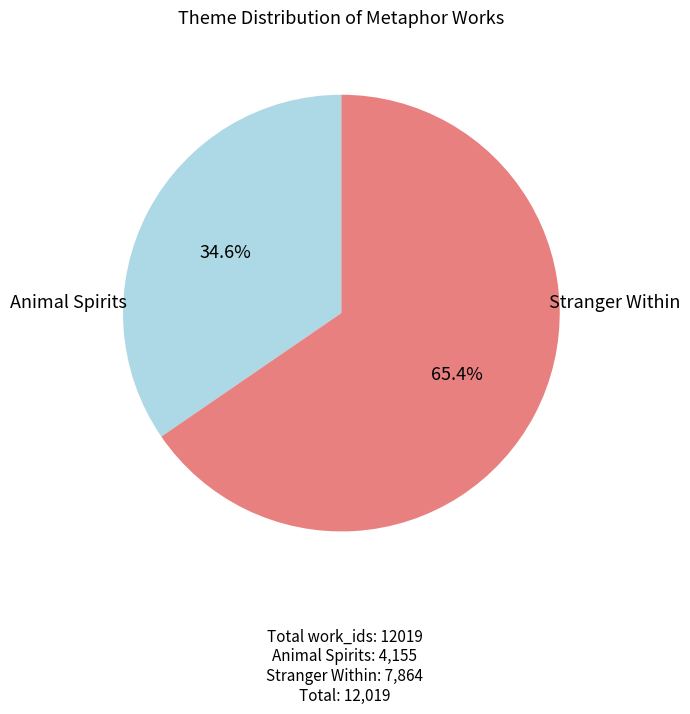

Is there any slice that represents more than half of the pie?

Yes